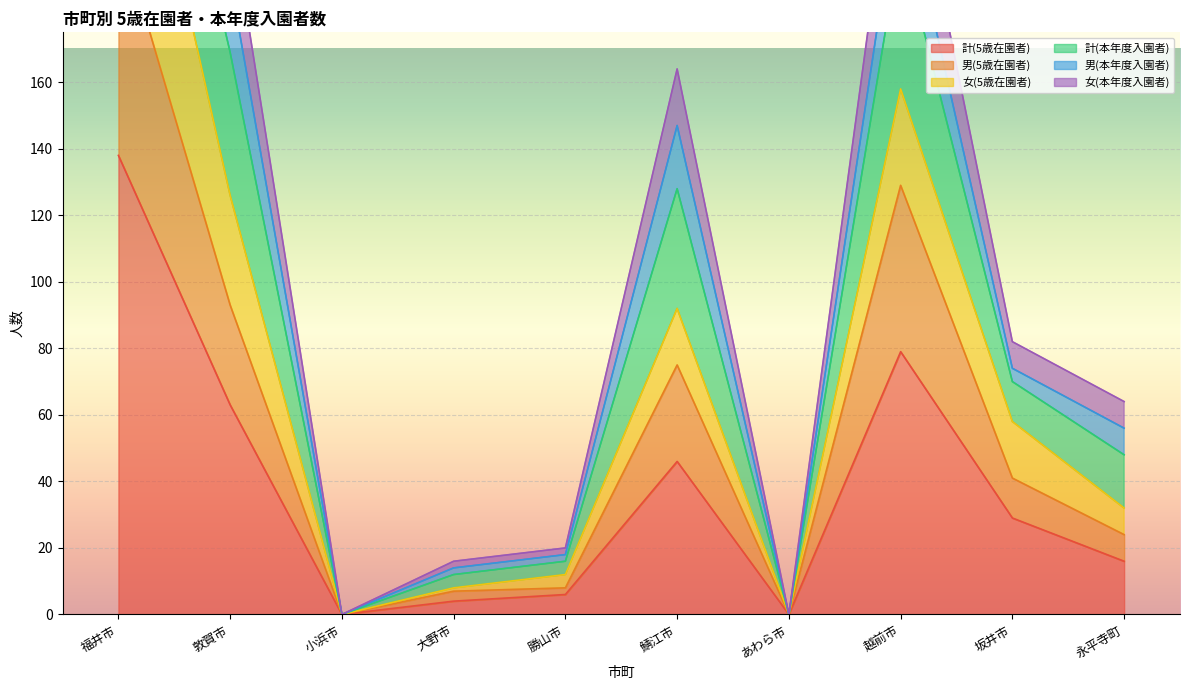

At how many categories does at least one series exceed 272?

1